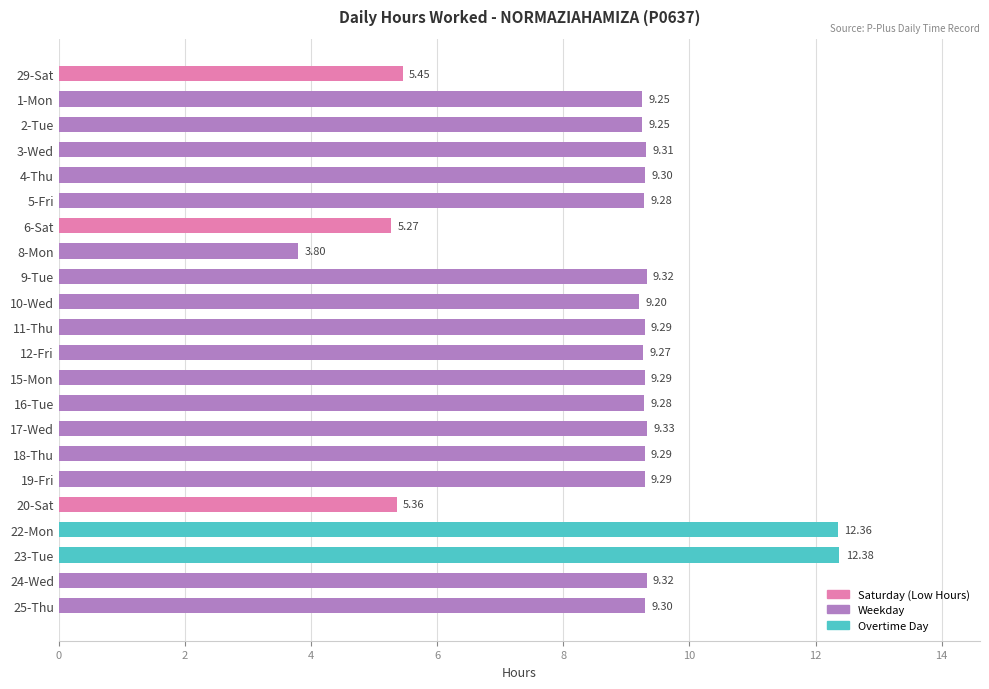

What is the smallest value displayed?

3.8